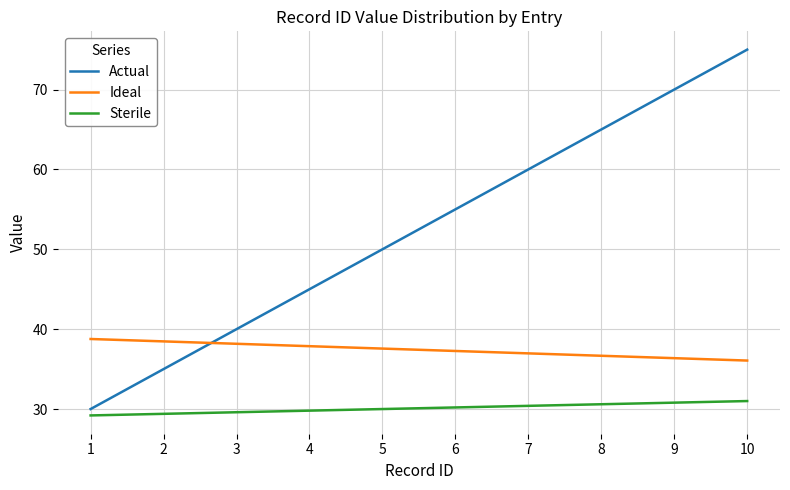

How many series are shown in this chart?

3